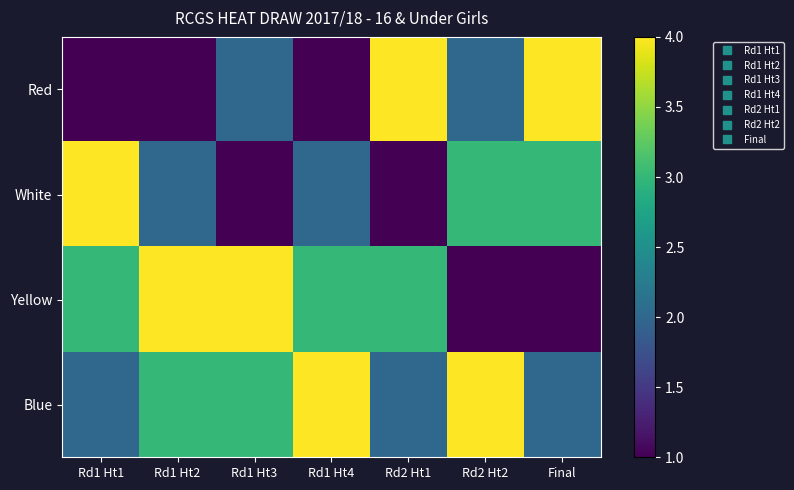

Rank the series by their maximum value, from highest to lowest.

Red, White, Yellow, Blue